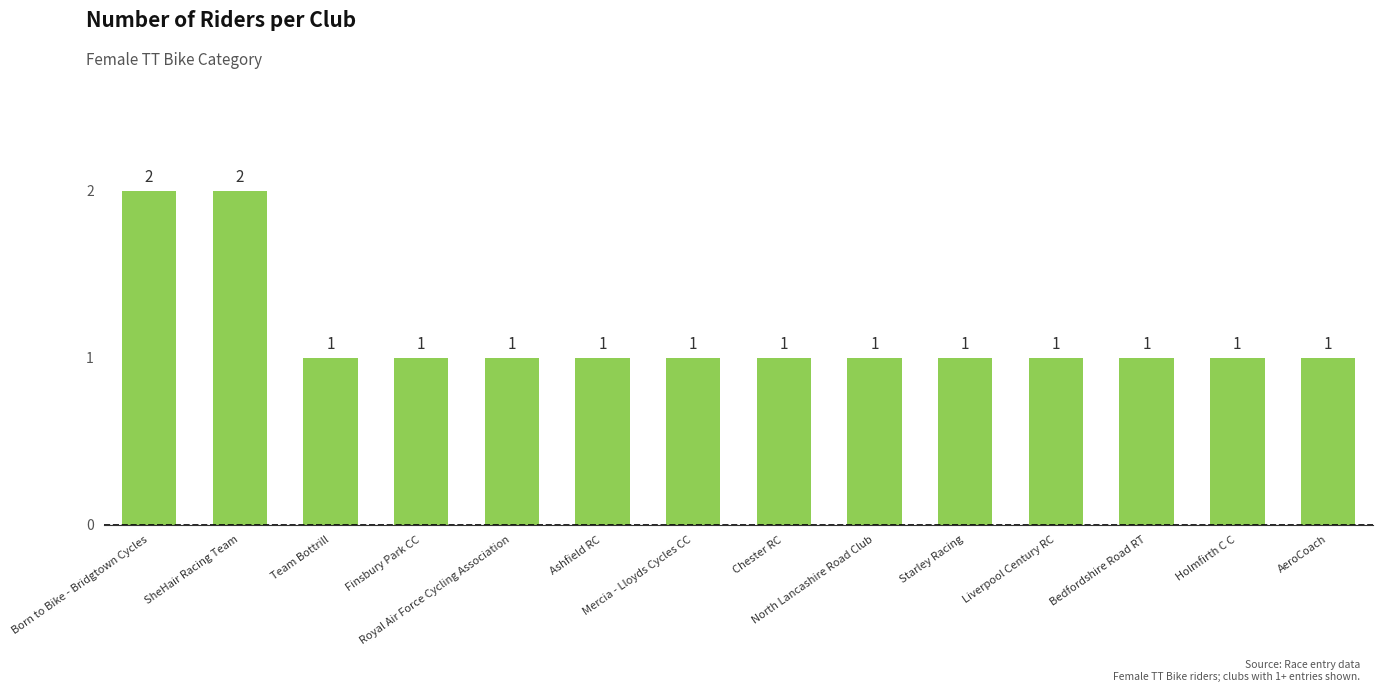

What is the ratio of the value at Born to Bike - Bridgtown Cycles to the value at AeroCoach?

2.0